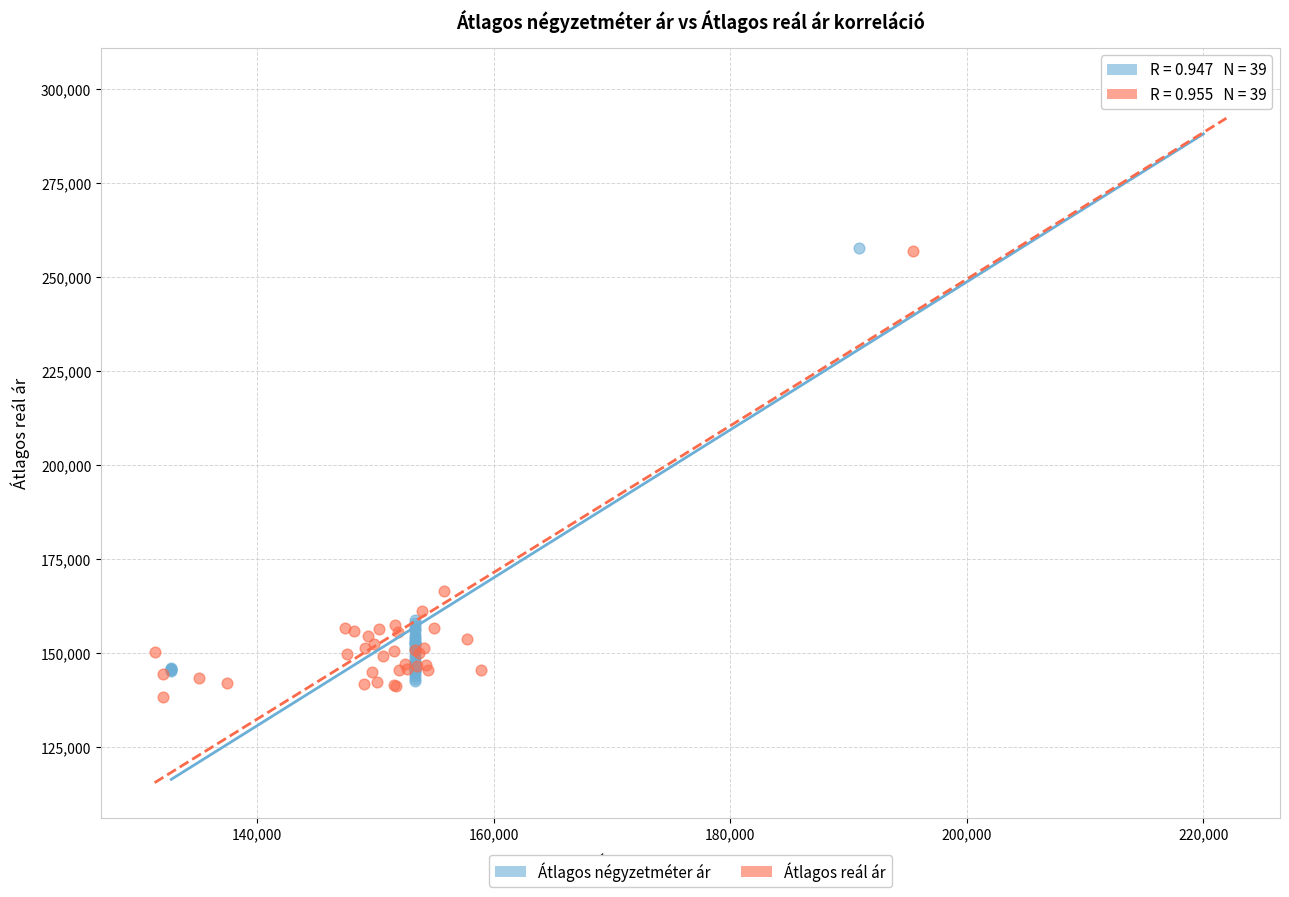

Which series reaches the minimum Y coordinate?

Átlagos reál ár